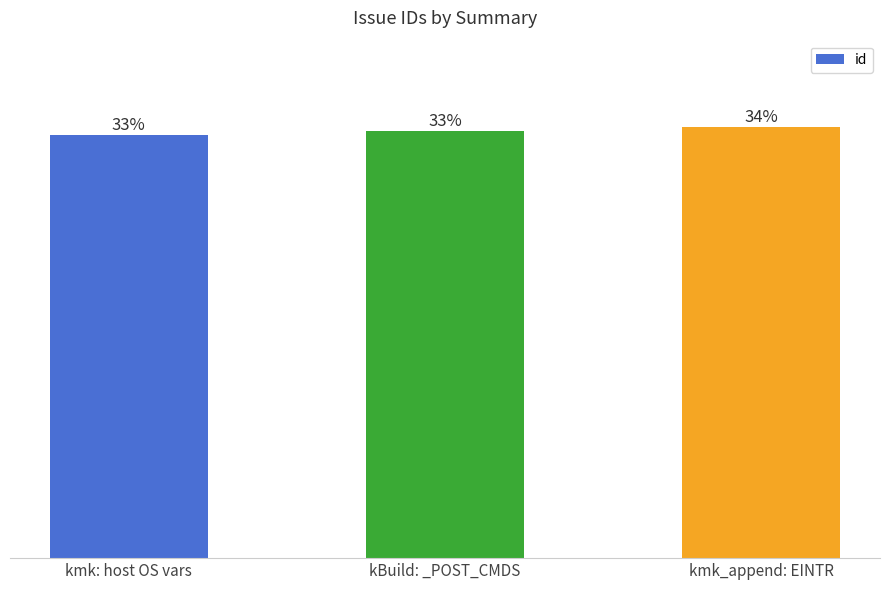

How many distinct data groups are displayed?

1